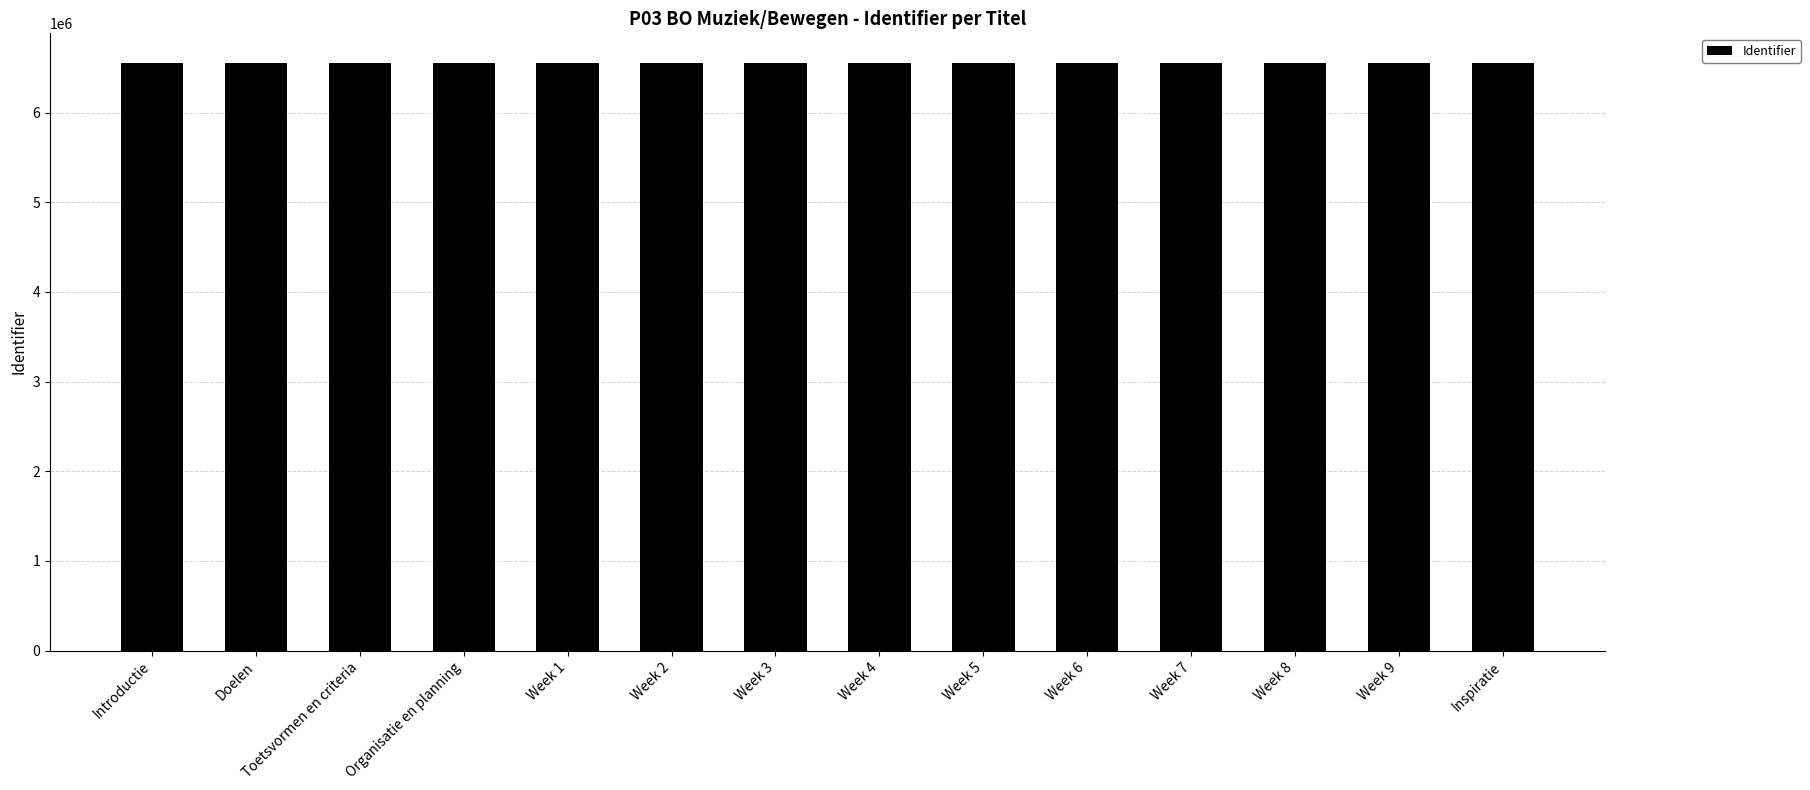

What is the label of the 7th bar from the right?

Week 4